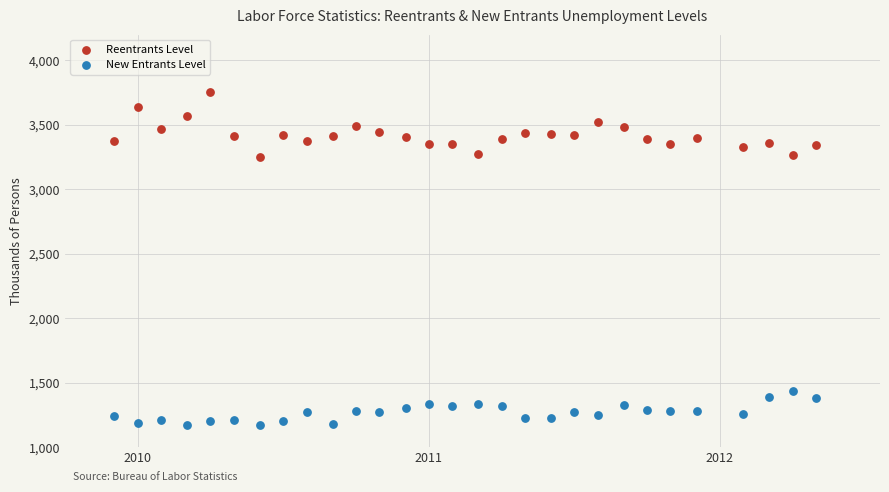

Which series reaches the minimum Y coordinate?

New Entrants Level